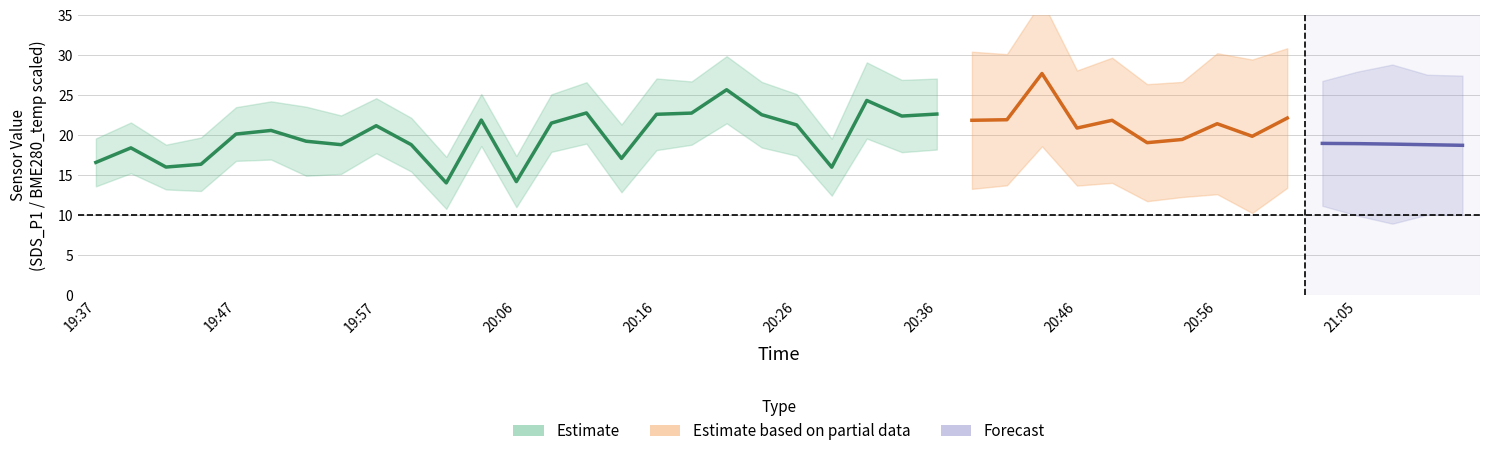

Between 20:19 and 19:52, which is larger?

20:19